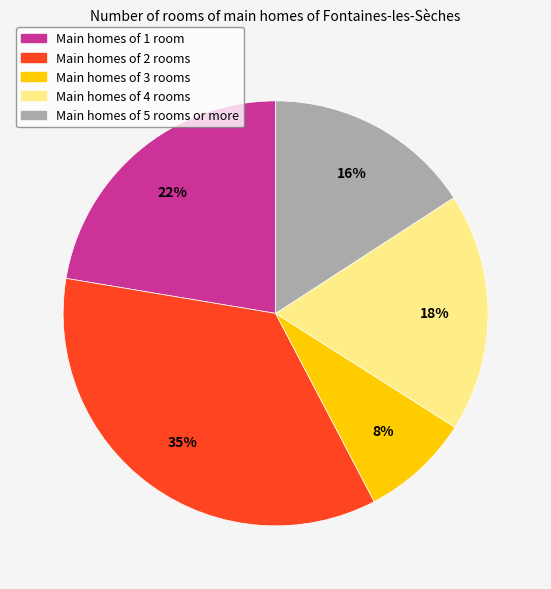

True or false: Main homes of 3 rooms accounts for 8% of the total.

True